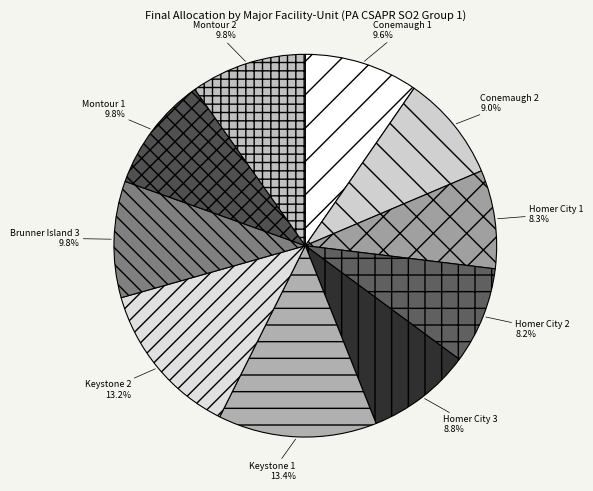

To the nearest percent, what is the difference between the largest and smallest slice percentages?

5%